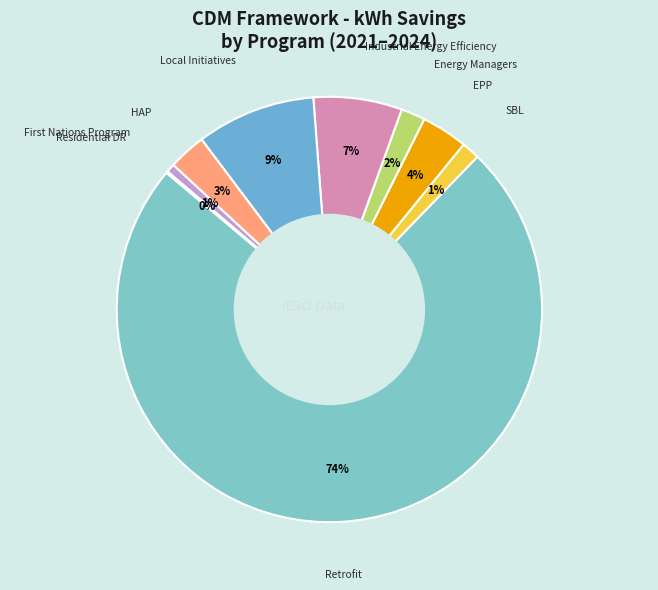

Count the number of slices in the pie.

9